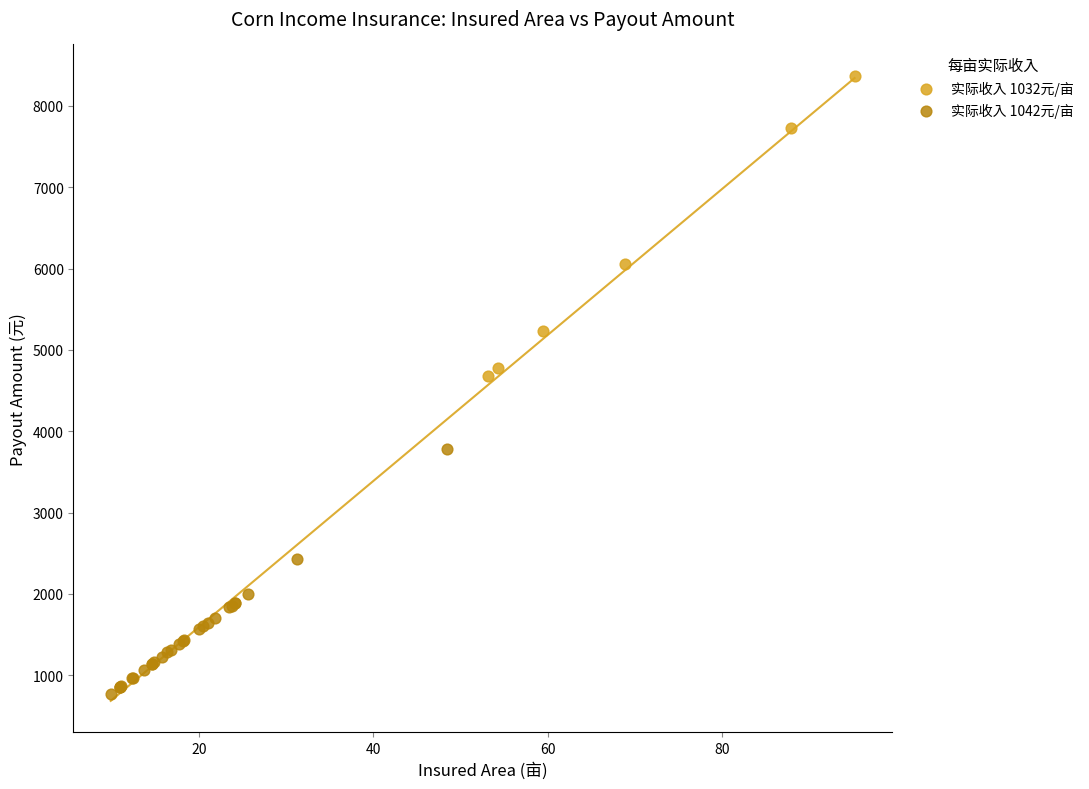

Which series has the widest spread of Y values?

实际收入 1032元/亩